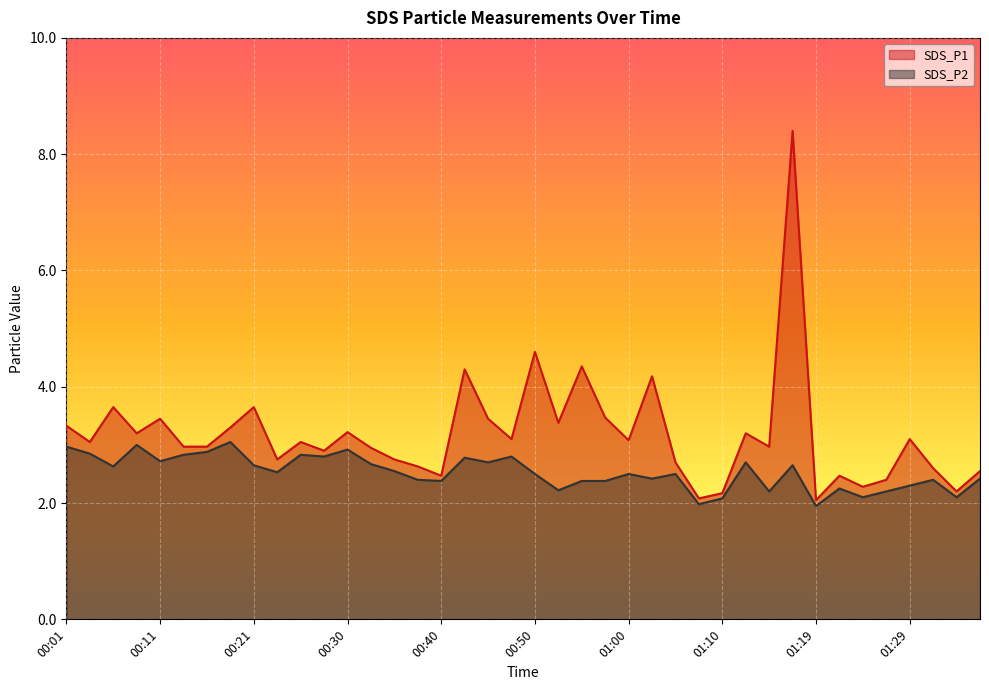

At which label does SDS_P2 reach its peak?

00:18